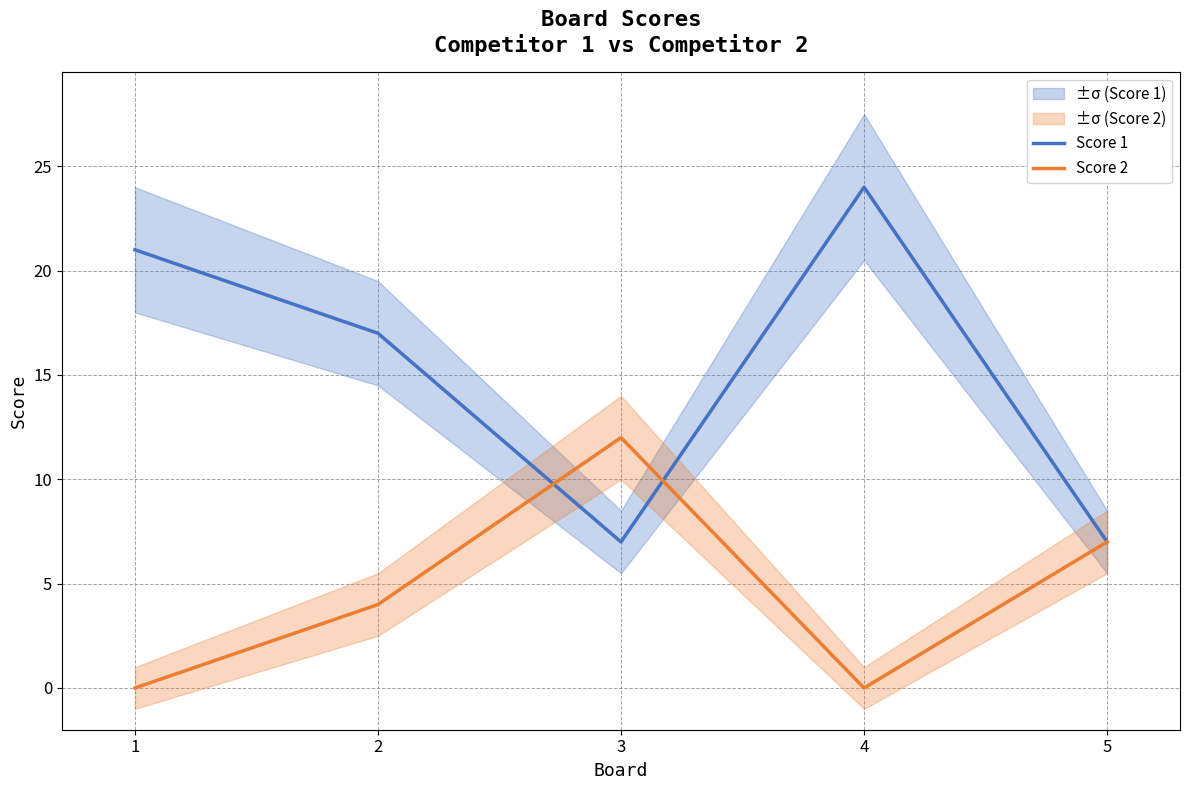

Is it true that Score 2 equals 4 at 2?

True